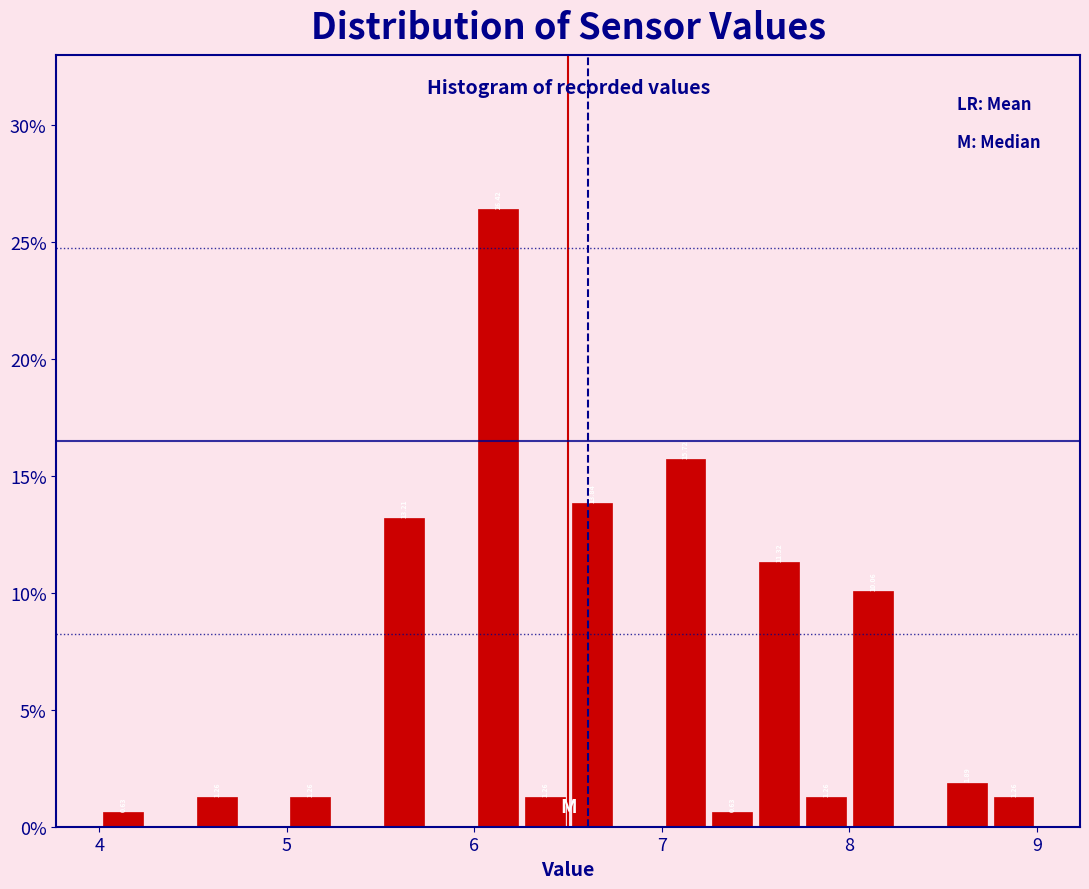

Read against the x-axis, roughly where is the centre of the tallest bar?

6.1